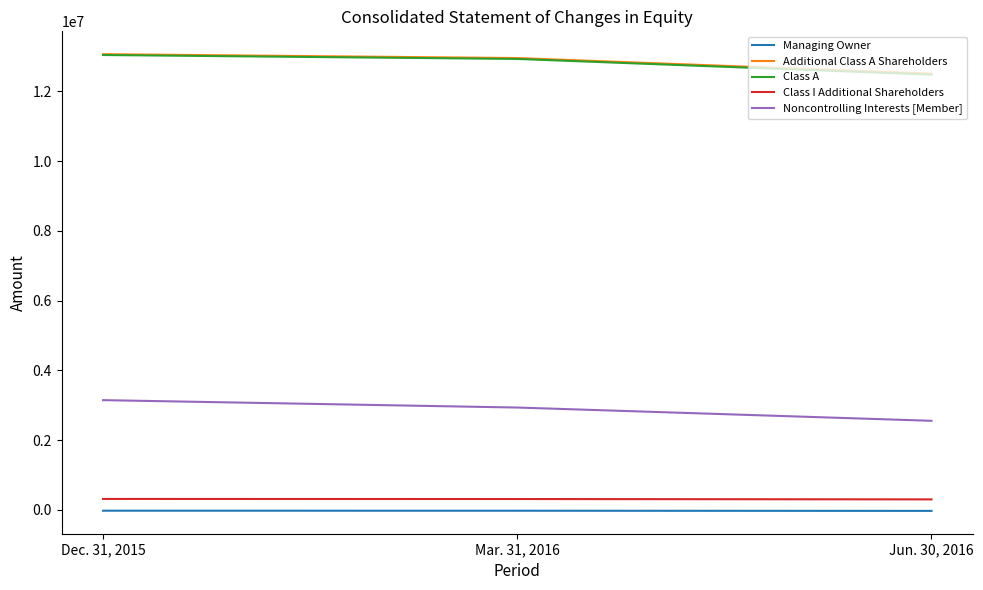

Is this an area chart (filled region under the line)?

No